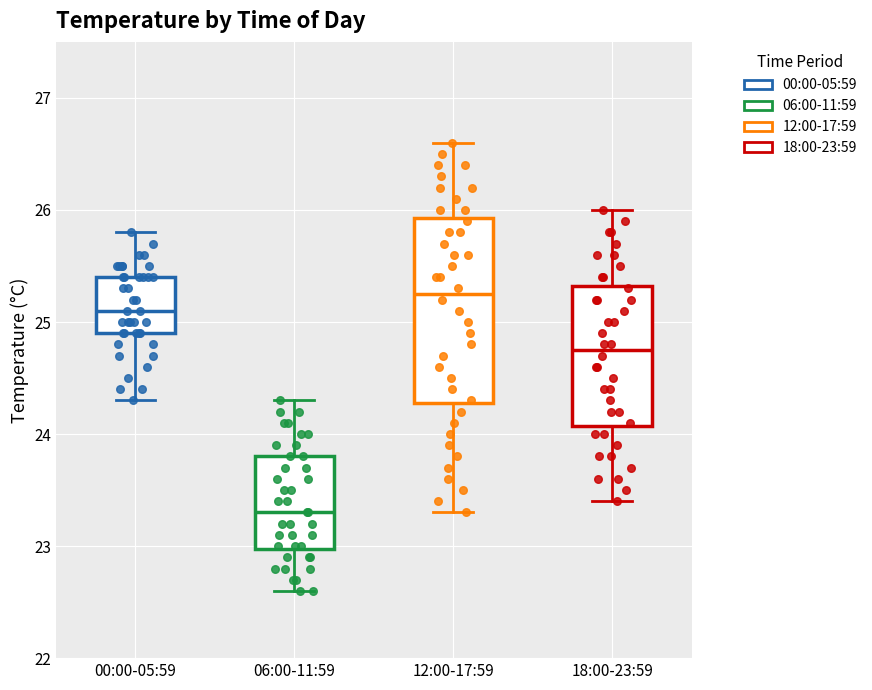

Which box is the tallest, from its lower edge to its upper edge?

12:00-17:59